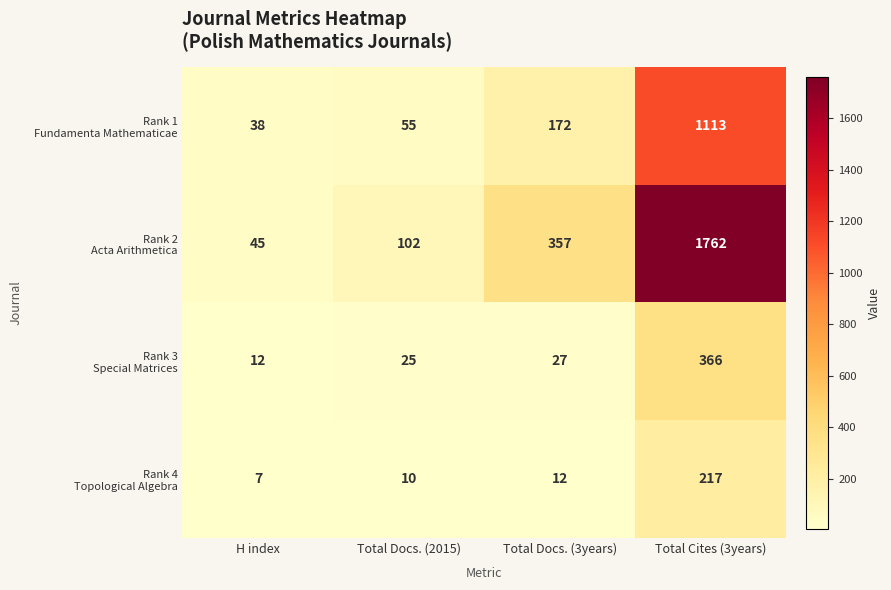

At which category is the sum across all series the highest?

Total Cites (3years)